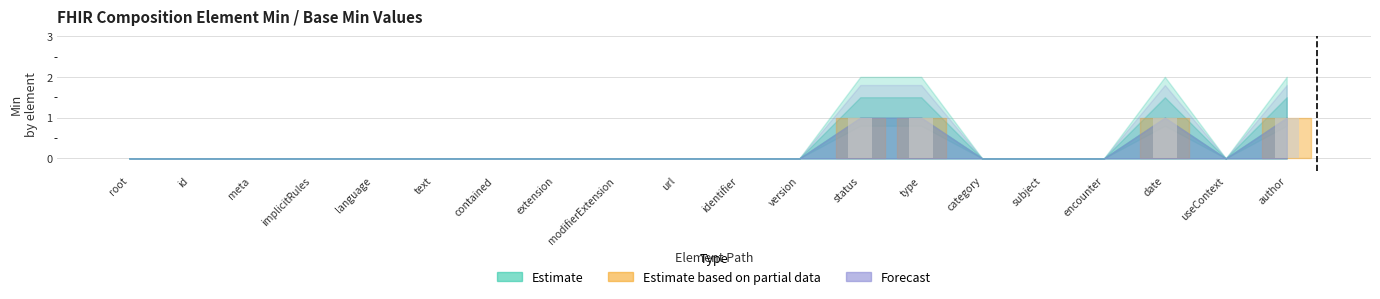

What is the change in value from version to type?

+1